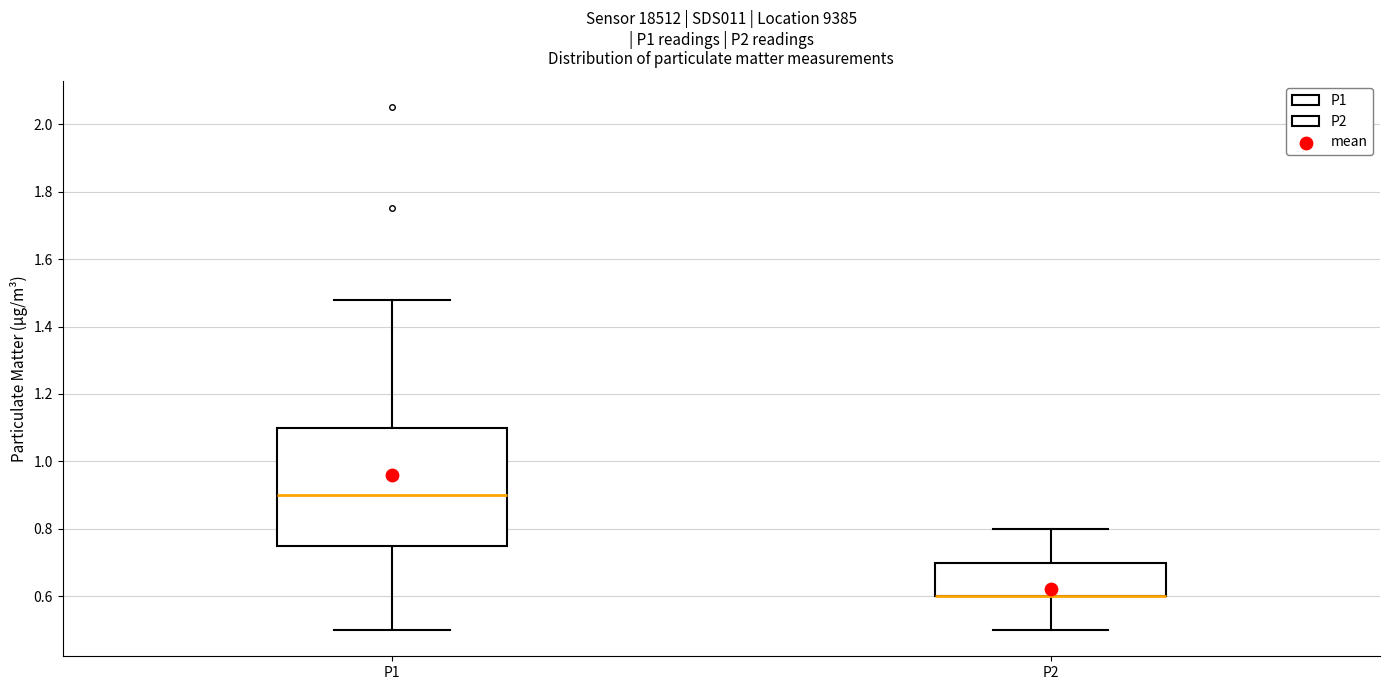

Where is the upper edge of the box for P1 on the y-axis? The values are not printed on the chart, so give them approximately, as read against the axis.

1.10